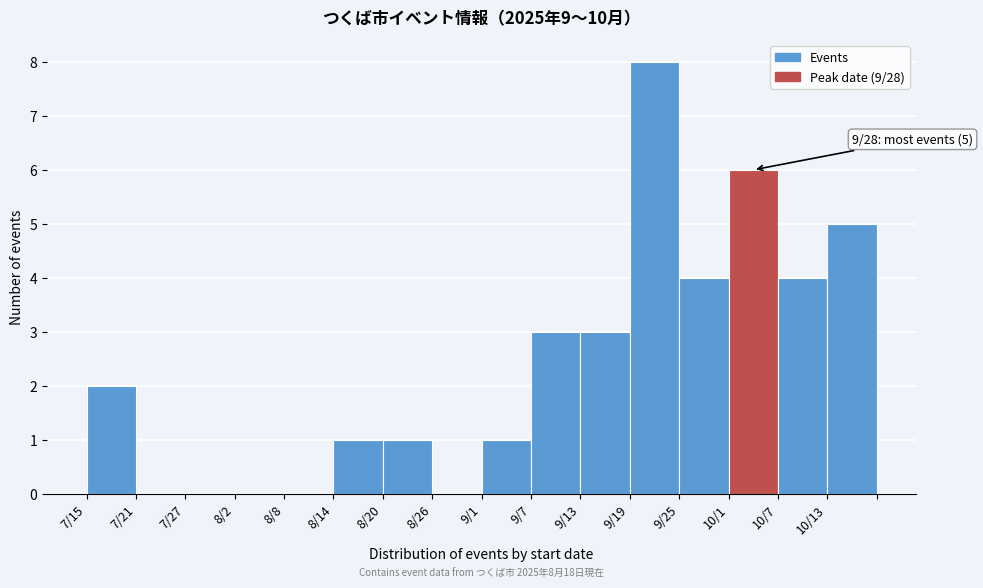

Reading left to right, extract all data points from this chart.

7/15=2	7/21=0	7/27=0	8/2=0	8/8=0	8/14=1	8/20=1	8/26=0	9/1=1	9/7=3	9/13=3	9/19=8	9/25=4	10/1=6	10/7=4	10/13=5